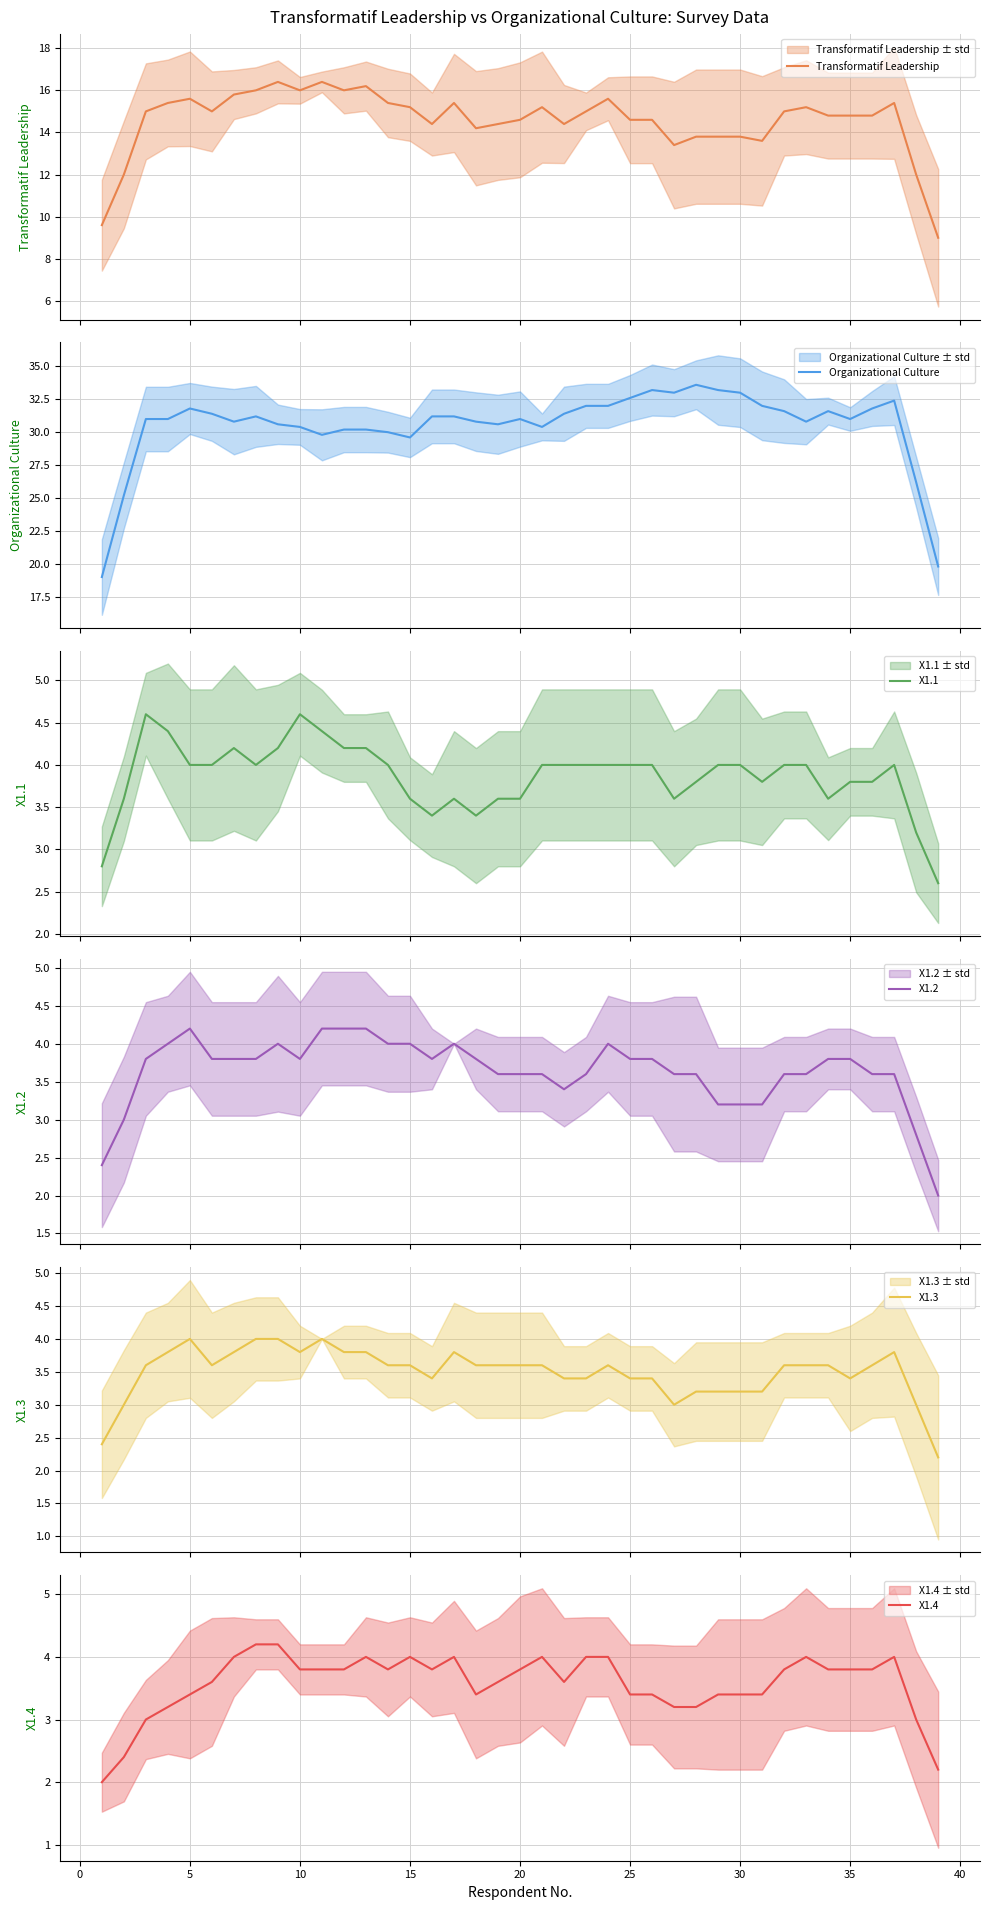

What are all the series names shown in the legend?

Transformatif Leadership, Organizational Culture, X1.1, X1.2, X1.3, X1.4